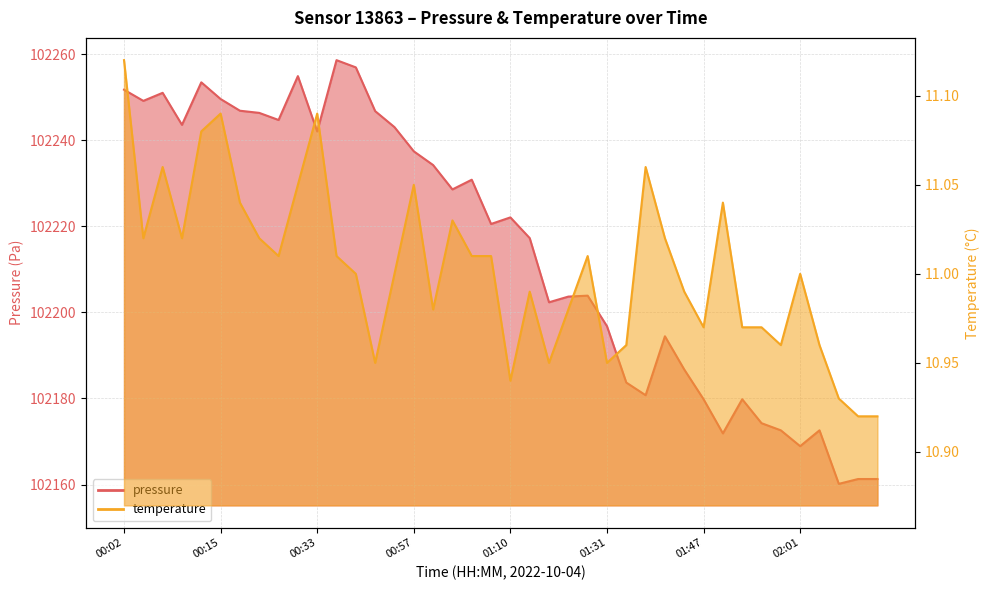

Between 00:26 and 01:29, which series saw the biggest shift?

pressure